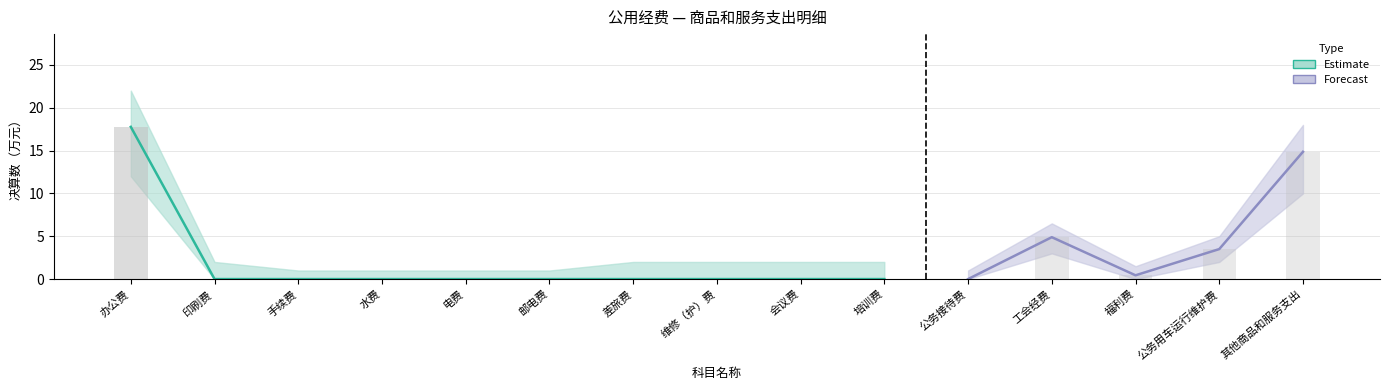

Reading left to right, list all the values displayed in this chart.

办公费=17.8	印刷费=0.0	手续费=0.0	水费=0.0	电费=0.0	邮电费=0.0	差旅费=0.0	维修（护）费=0.0	会议费=0.0	培训费=0.0	公务接待费=0.0	工会经费=4.9	福利费=0.4	公务用车运行维护费=3.5	其他商品和服务支出=14.9